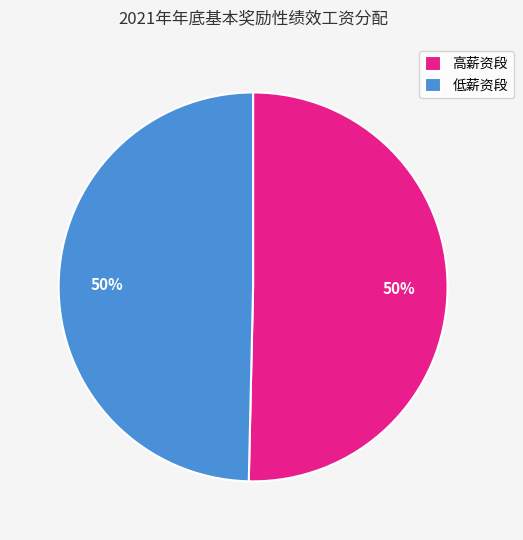

True or false: 高薪资段 accounts for 63% of the total.

False